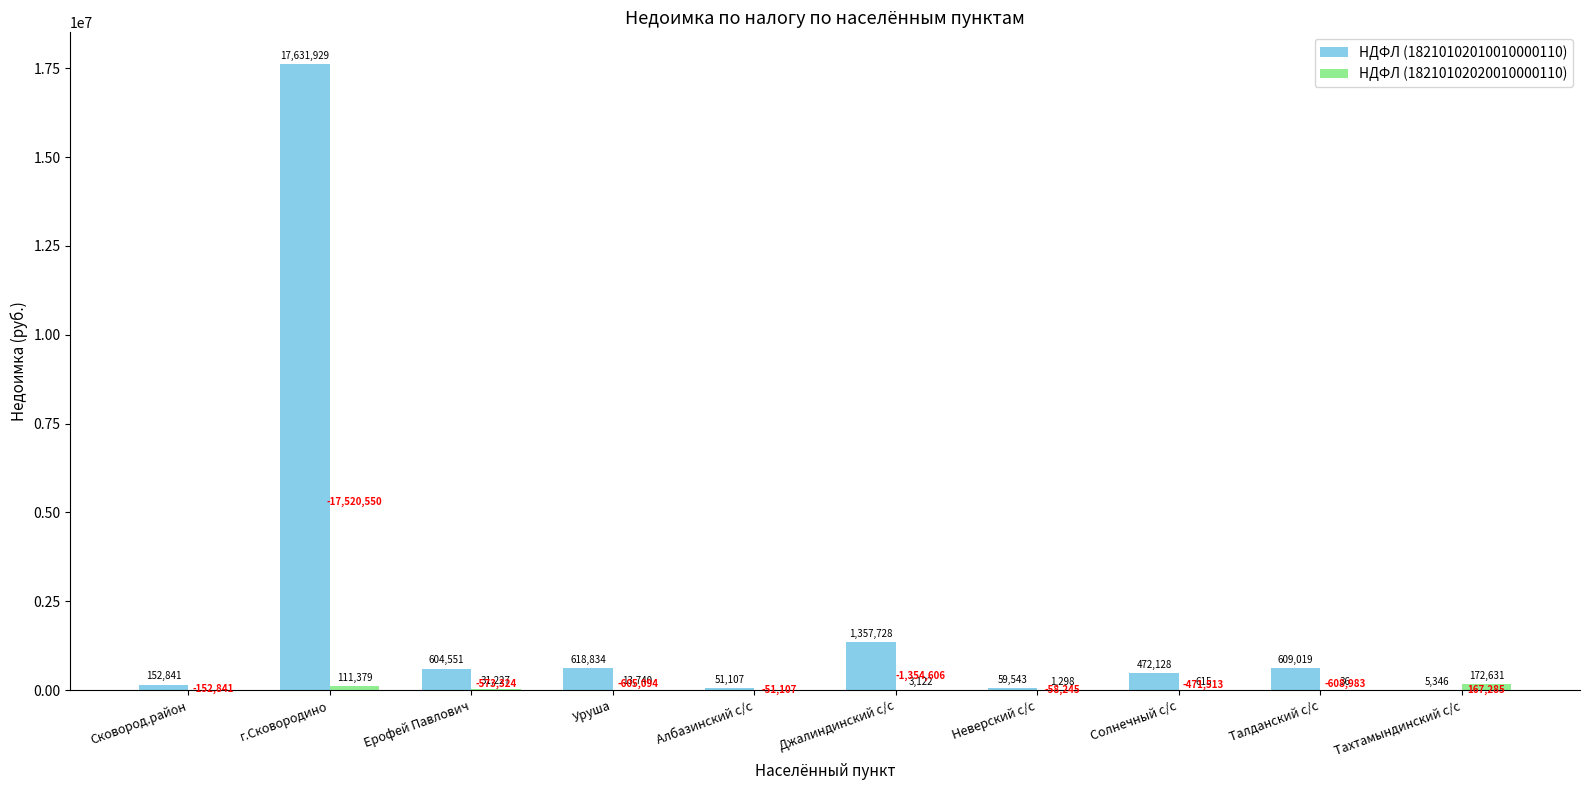

Which category has the highest value across all series?

г.Сковородино